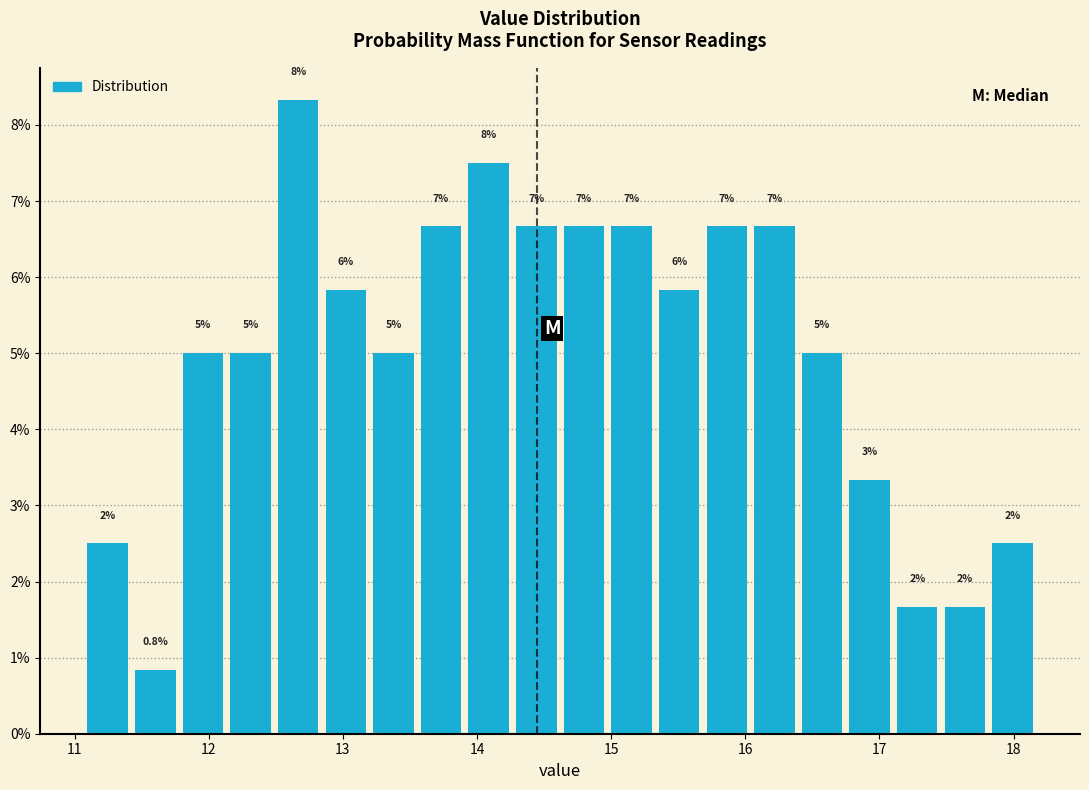

Read against the x-axis, roughly where is the centre of the tallest bar?

12.7